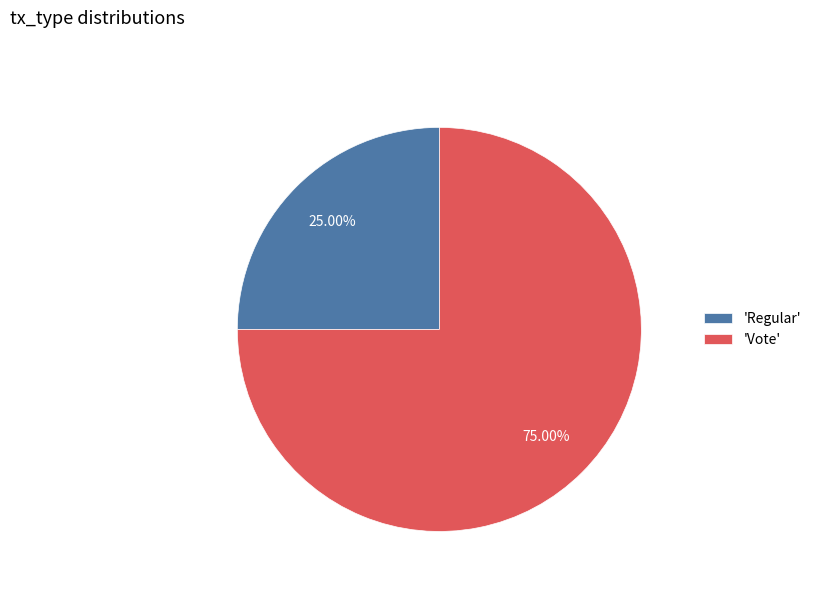

Which slice is the smallest?

'Regular'